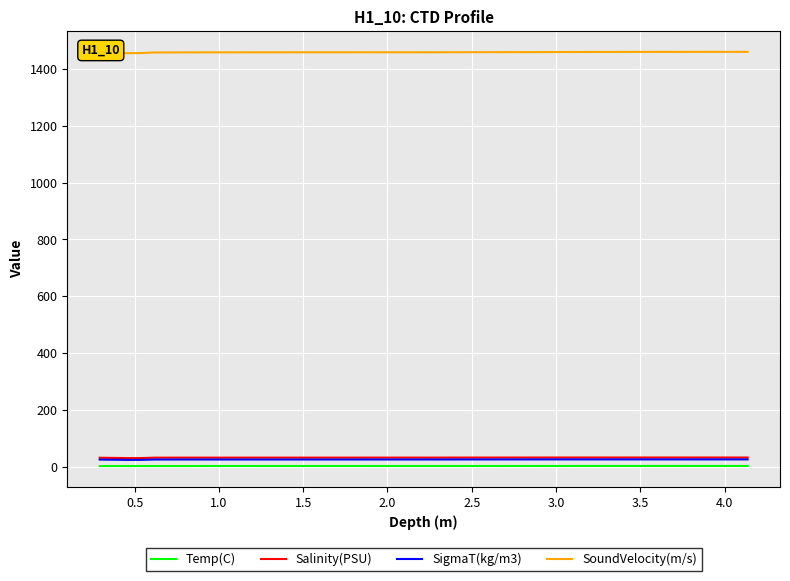

True or false: SigmaT(kg/m3) and SoundVelocity(m/s) intersect in this chart.

False